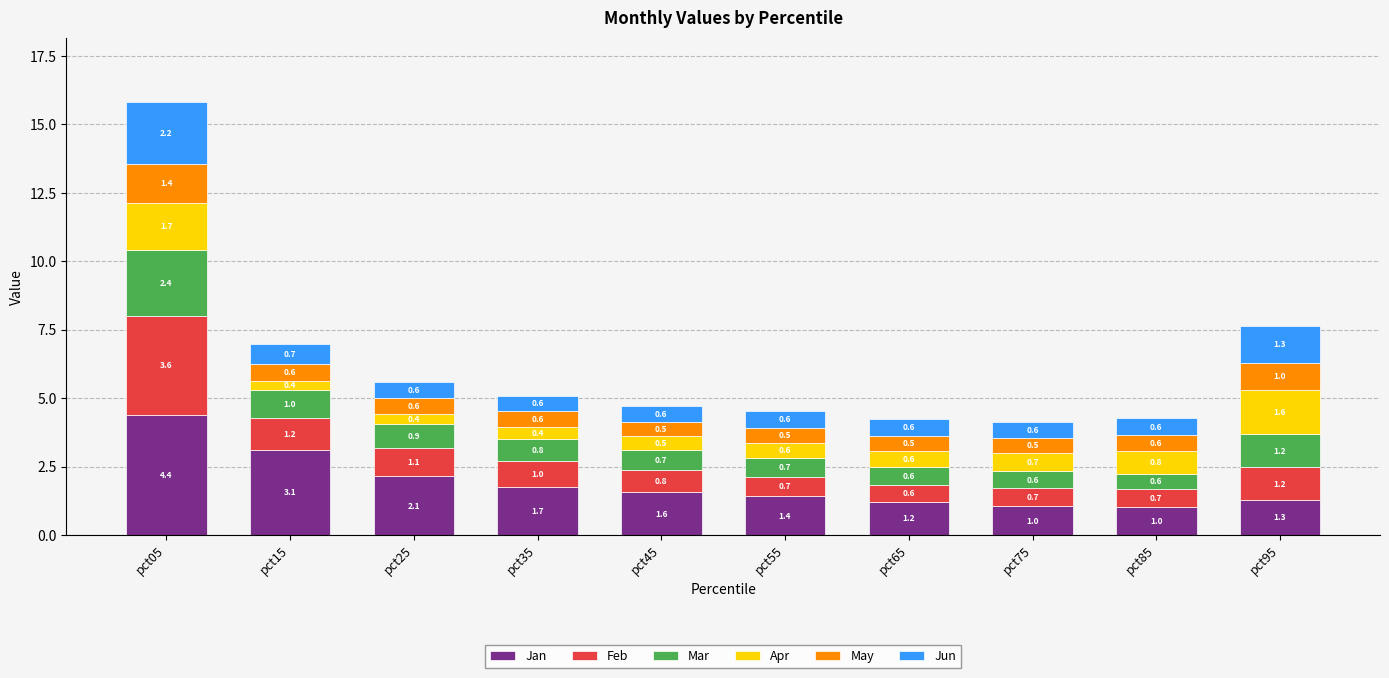

How many bars are there in total?

10